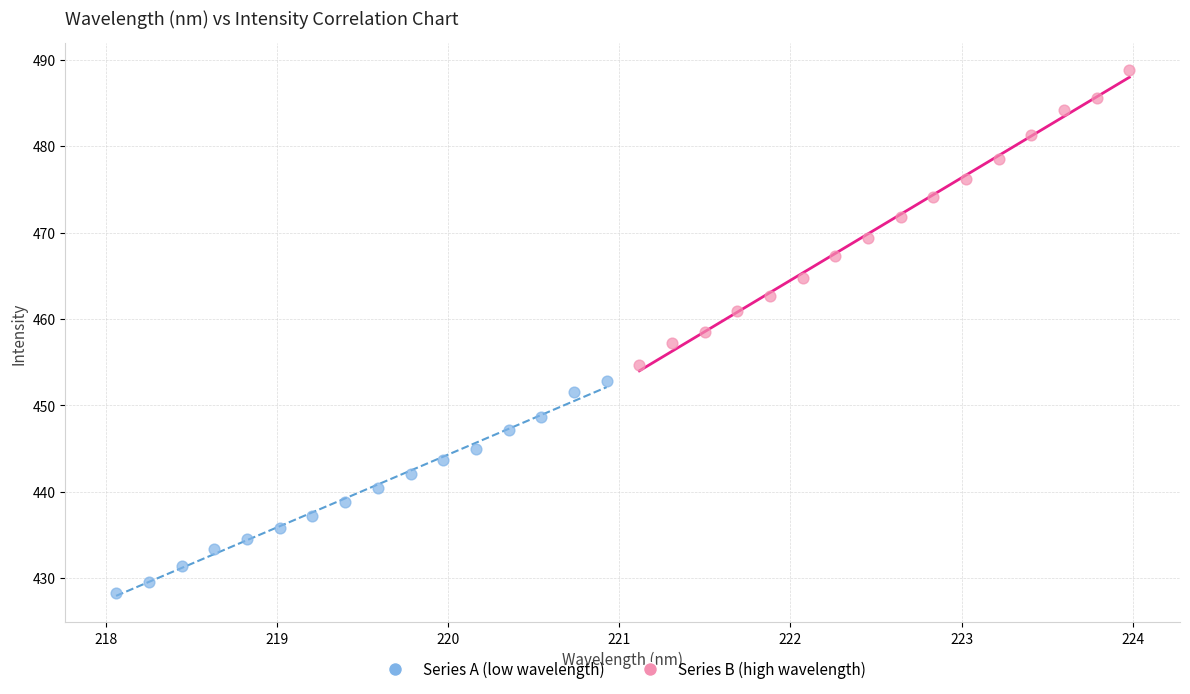

Which series has the widest spread of Y values?

Series B (high wavelength)